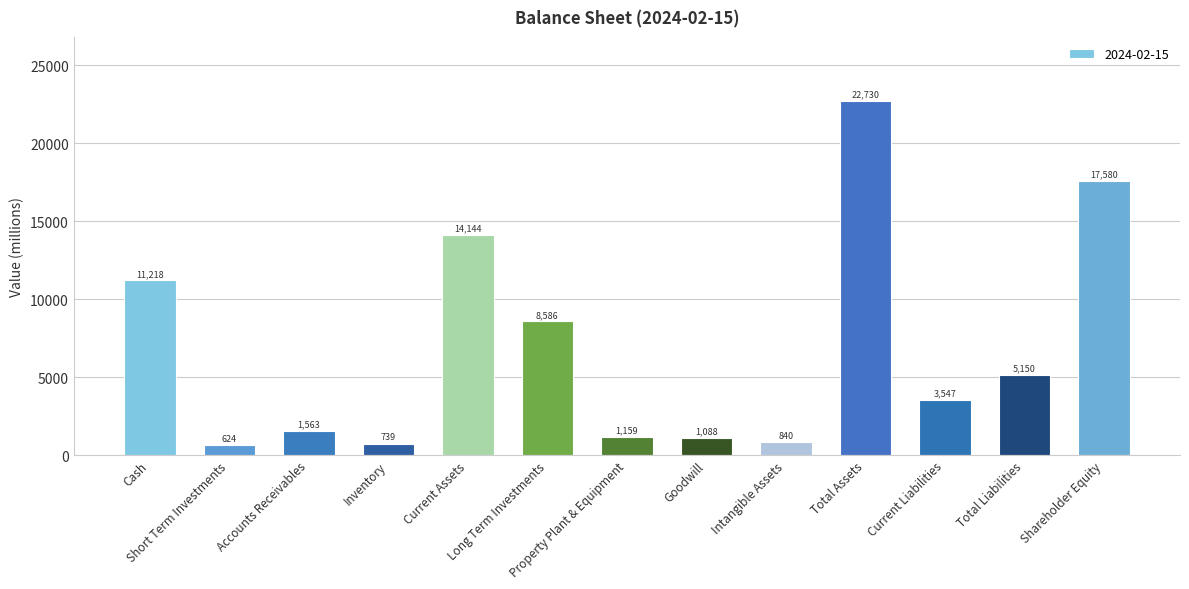

Count the number of categories in the chart.

13